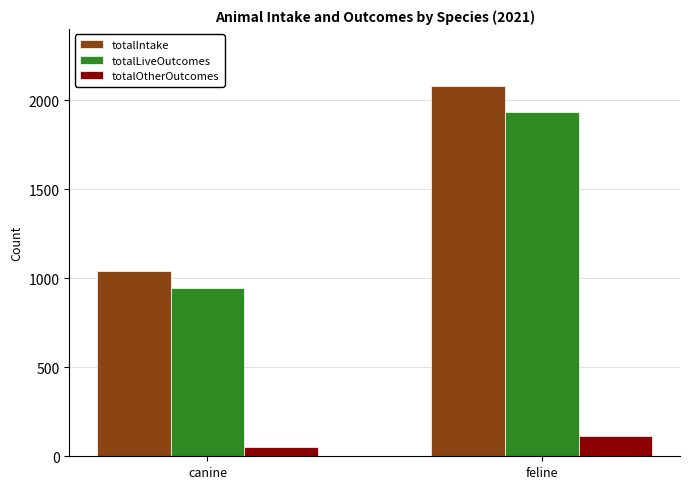

Which series has the largest range (max minus min)?

totalIntake